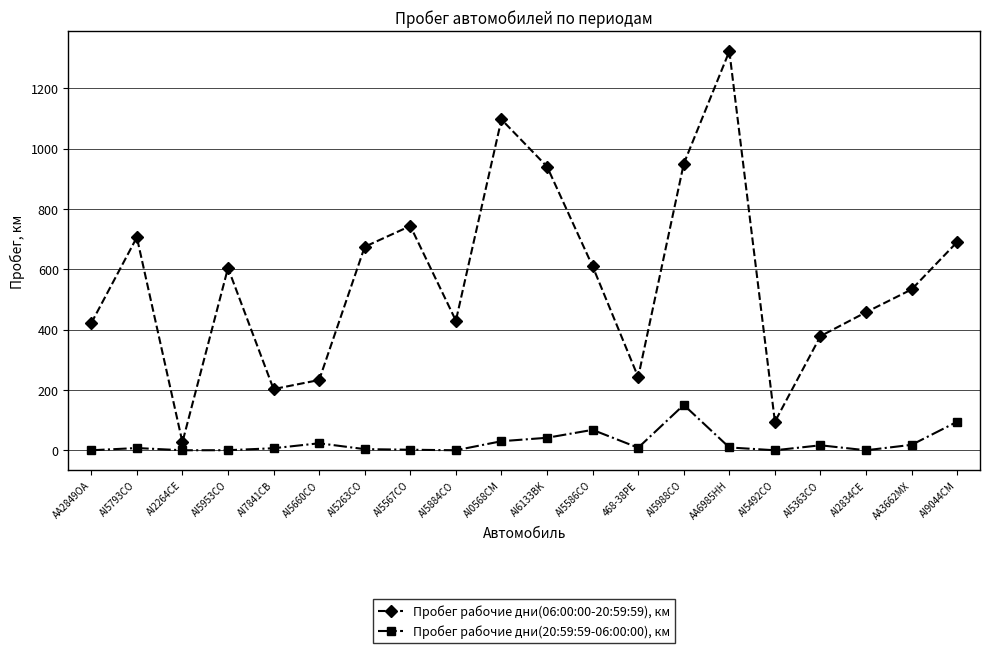

Which series has the largest total across all categories?

Пробег рабочие дни(06:00:00-20:59:59), км